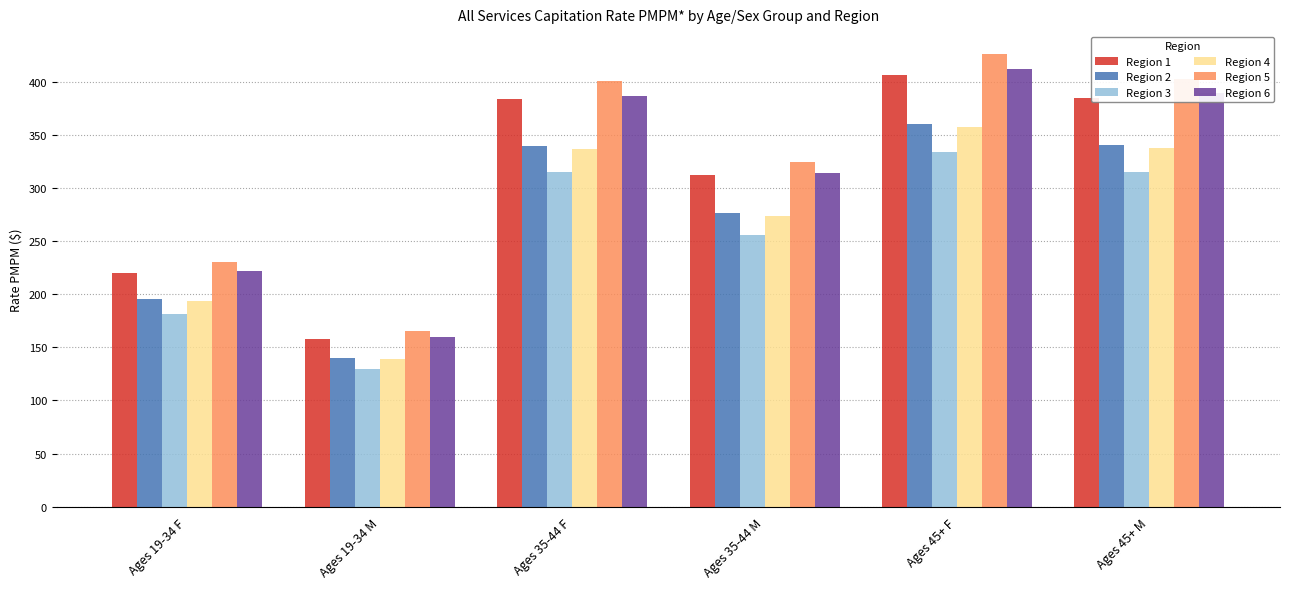

What is the value of the Region 1 bar at the 5th from the left?

406.6